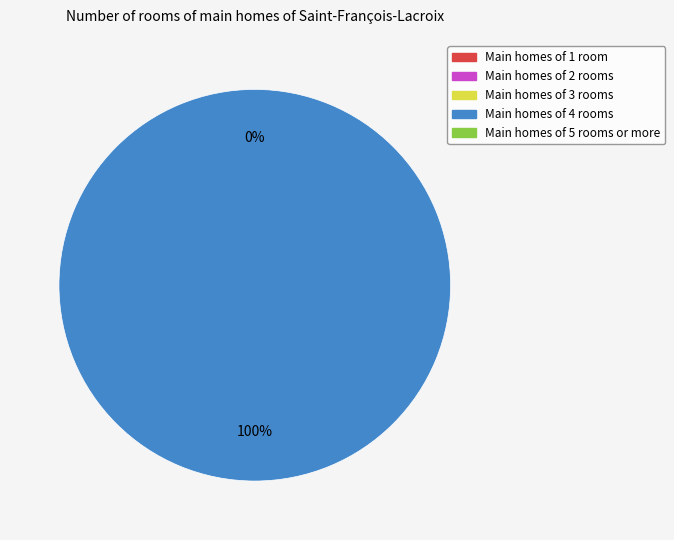

To the nearest percent, what is the difference between the 202905 and 202900 slice percentages?

100%